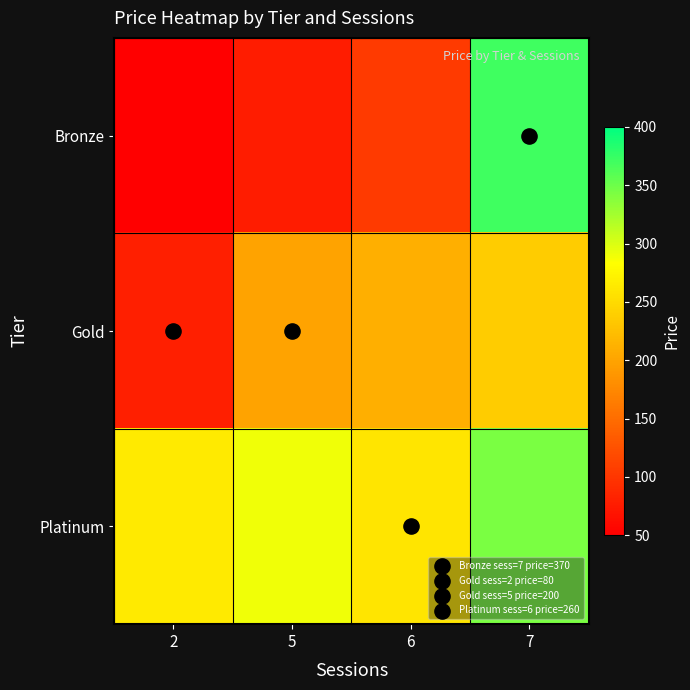

Rank the series by their maximum value, from lowest to highest.

Gold, Platinum, Bronze